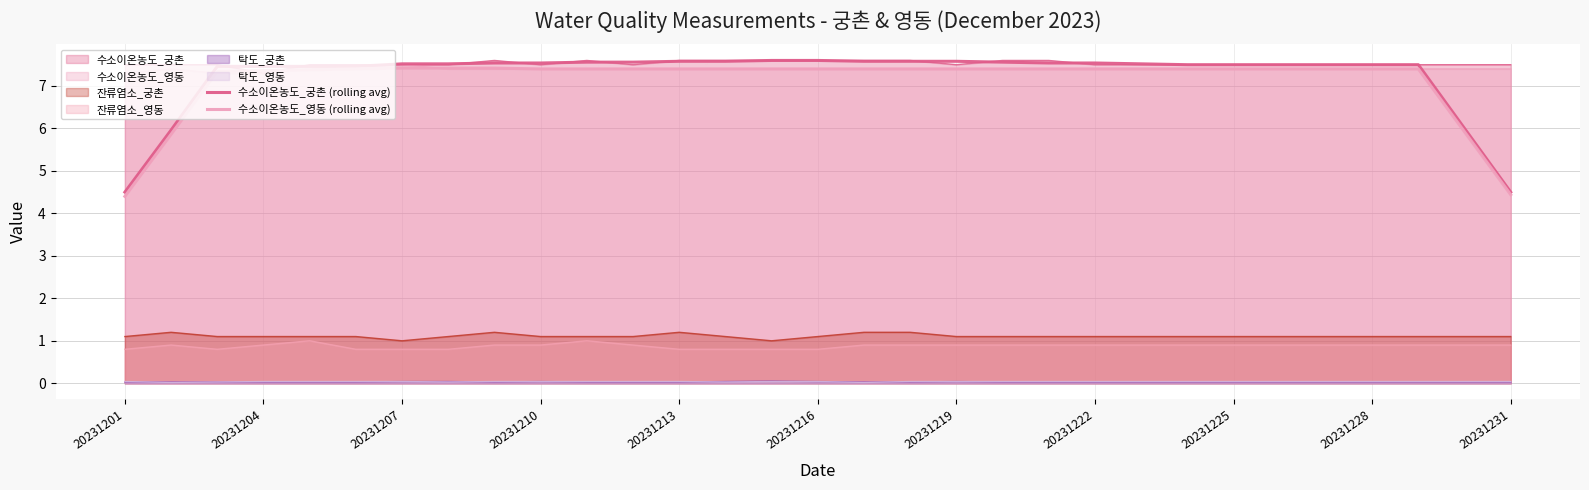

Which series changed the most between 13 and 29?

수소이온농도_궁촌 (rolling avg)